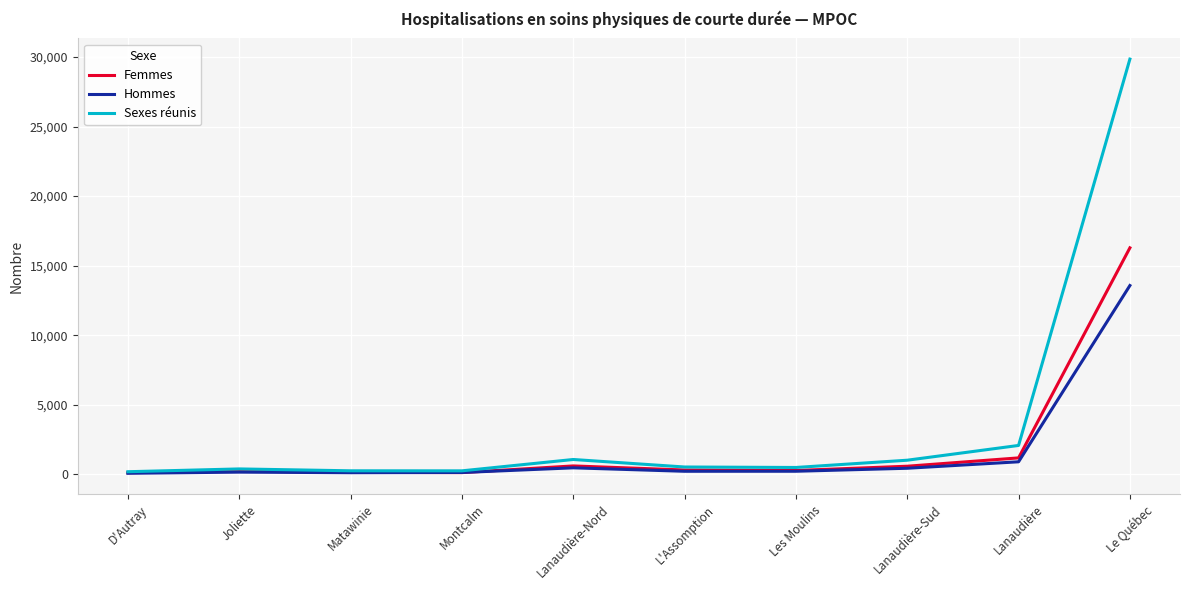

At which label does Sexes réunis first exceed 522?

Lanaudière-Nord